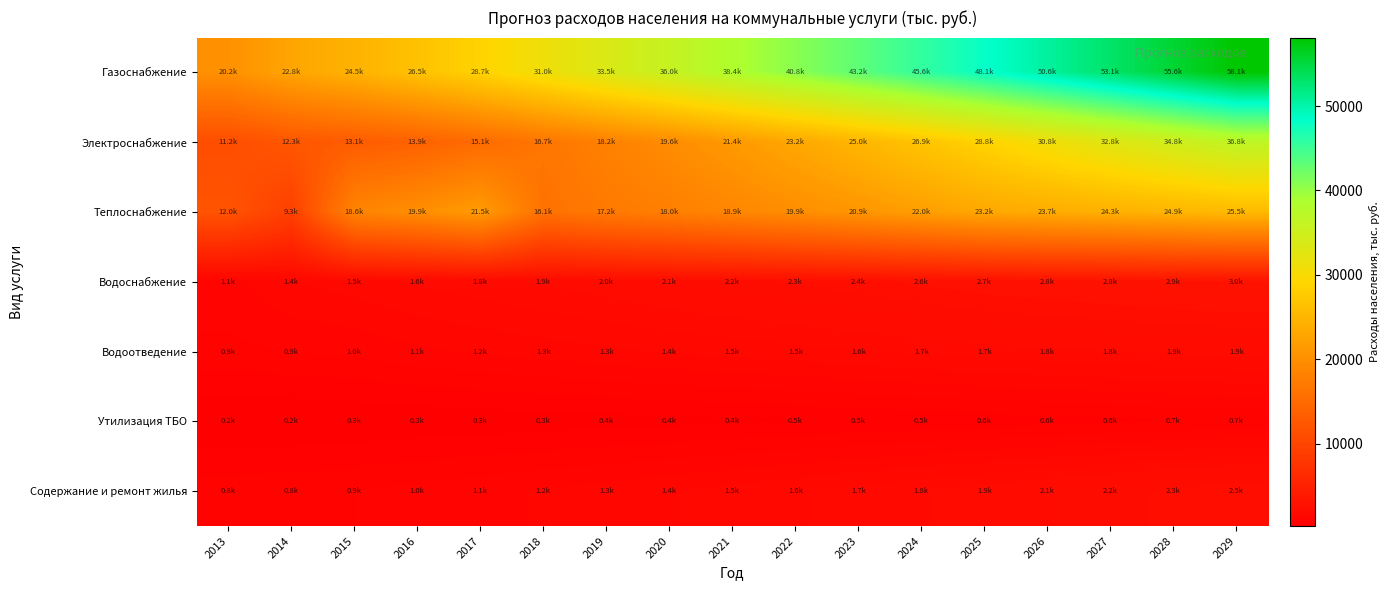

Which series changed the most between 2020 and 2024?

Газоснабжение